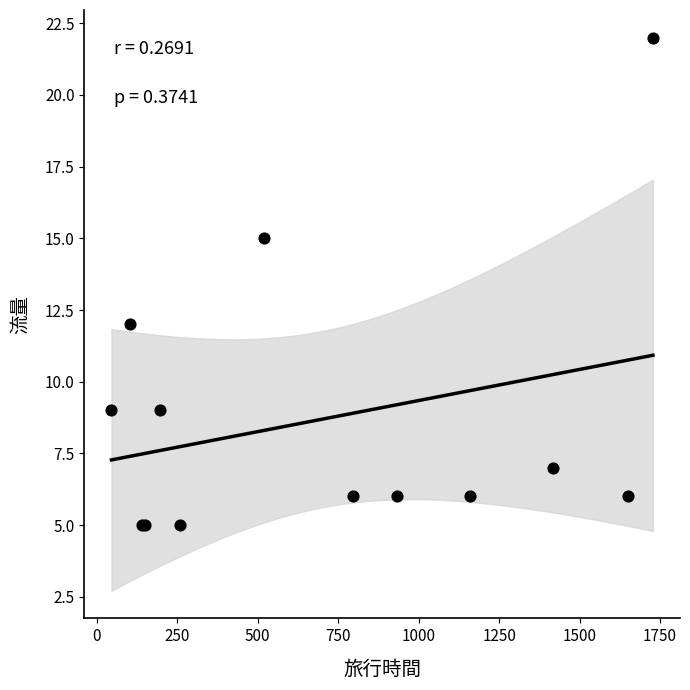

What Y value in the scatter plot is closest to 13?

12